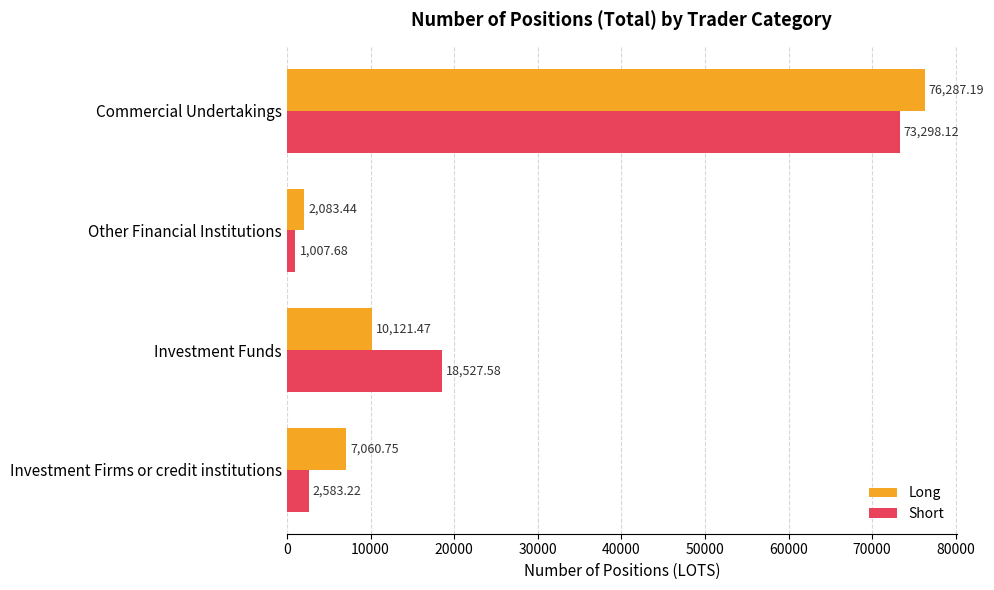

What is the maximum value shown in the chart?

76287.2